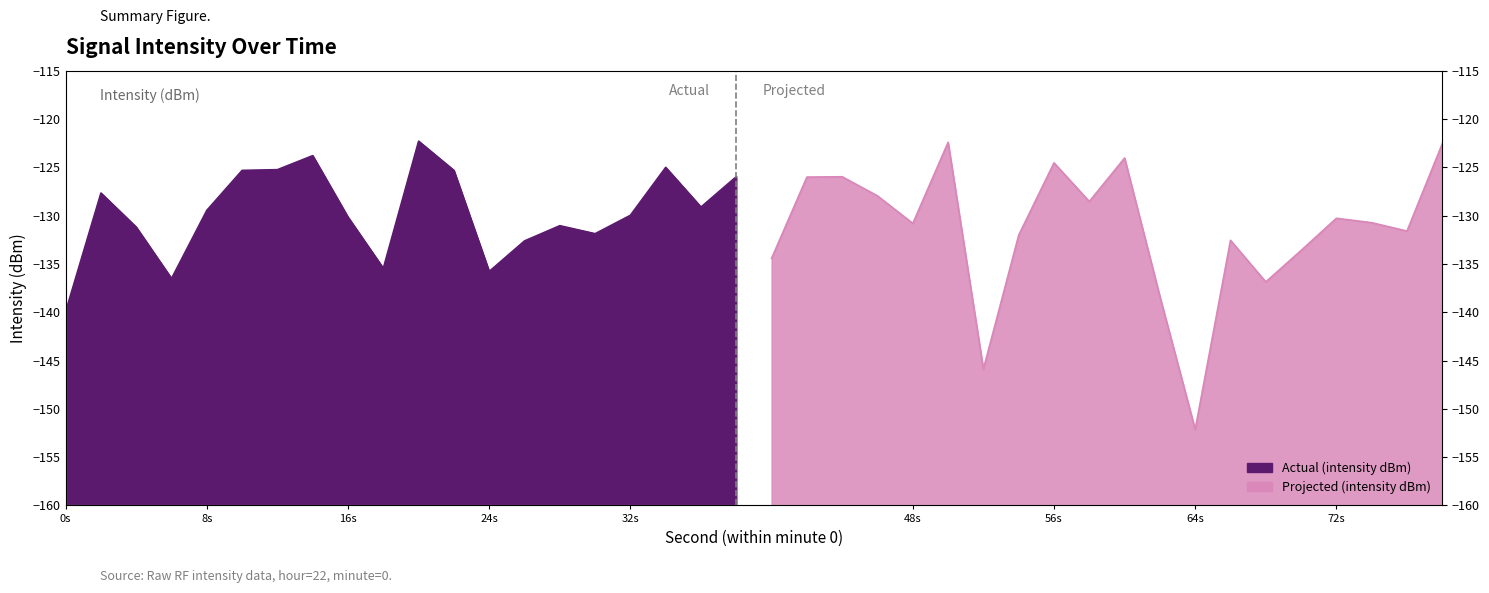

How many values in the Actual (intensity dBm) series exceed -129?

8